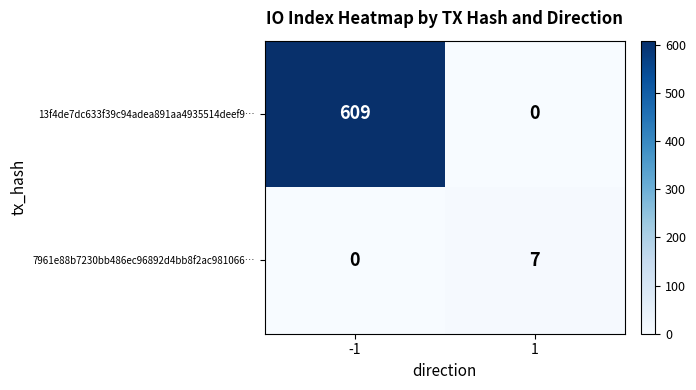

What is the total value across all series at 1?

7